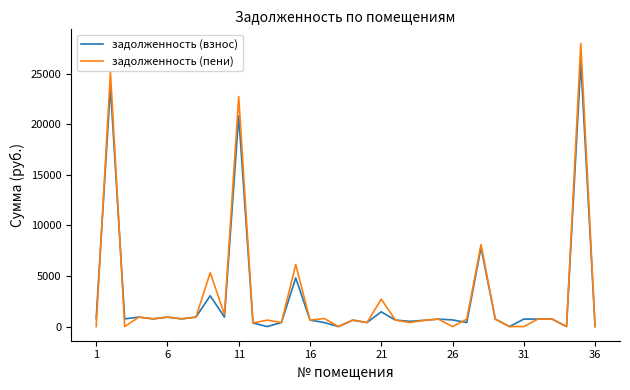

Which series has the largest range (max minus min)?

задолженность (пени)